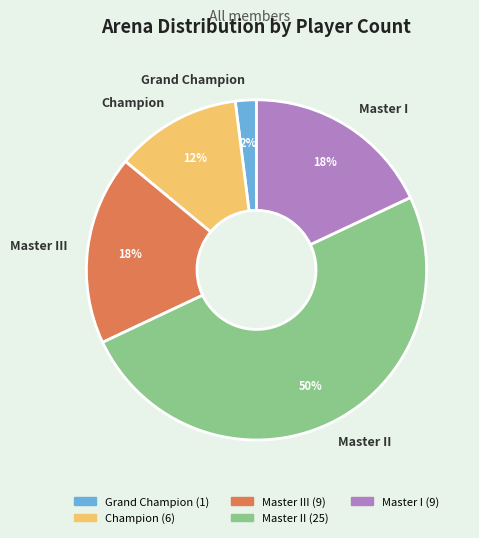

Which has a higher value, Master III or Grand Champion?

Master III